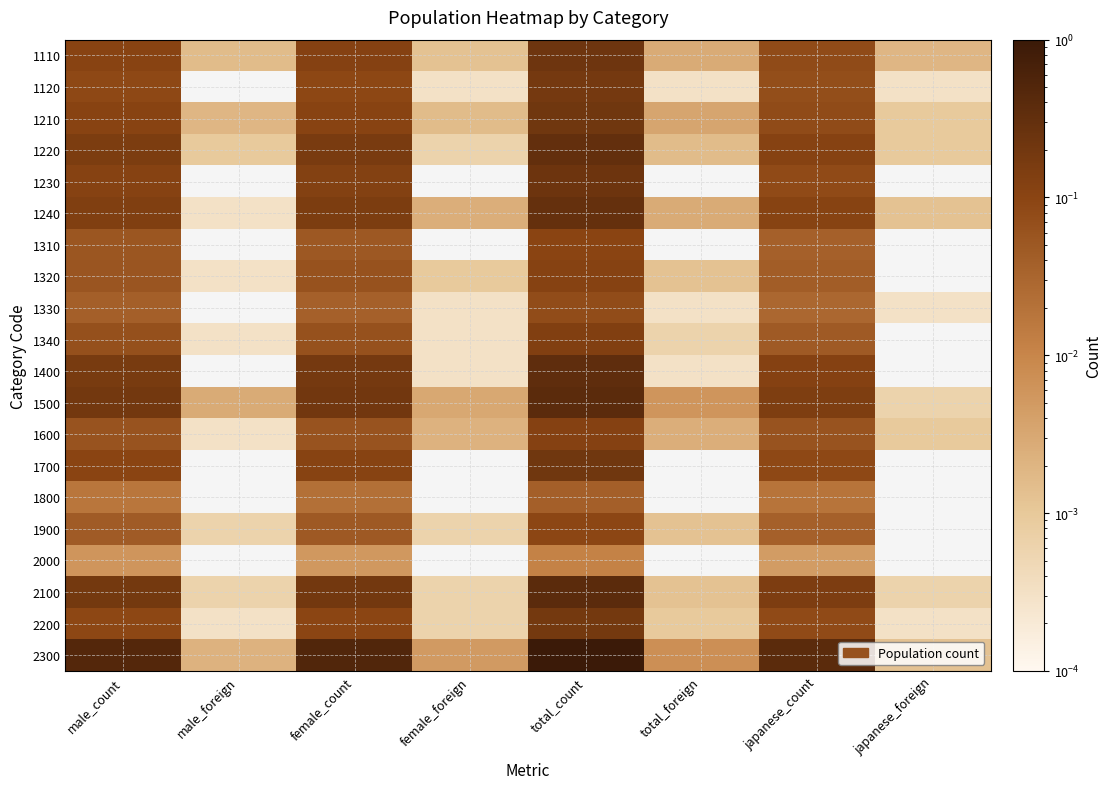

Which label corresponds to the smallest value in the chart?

female_foreign